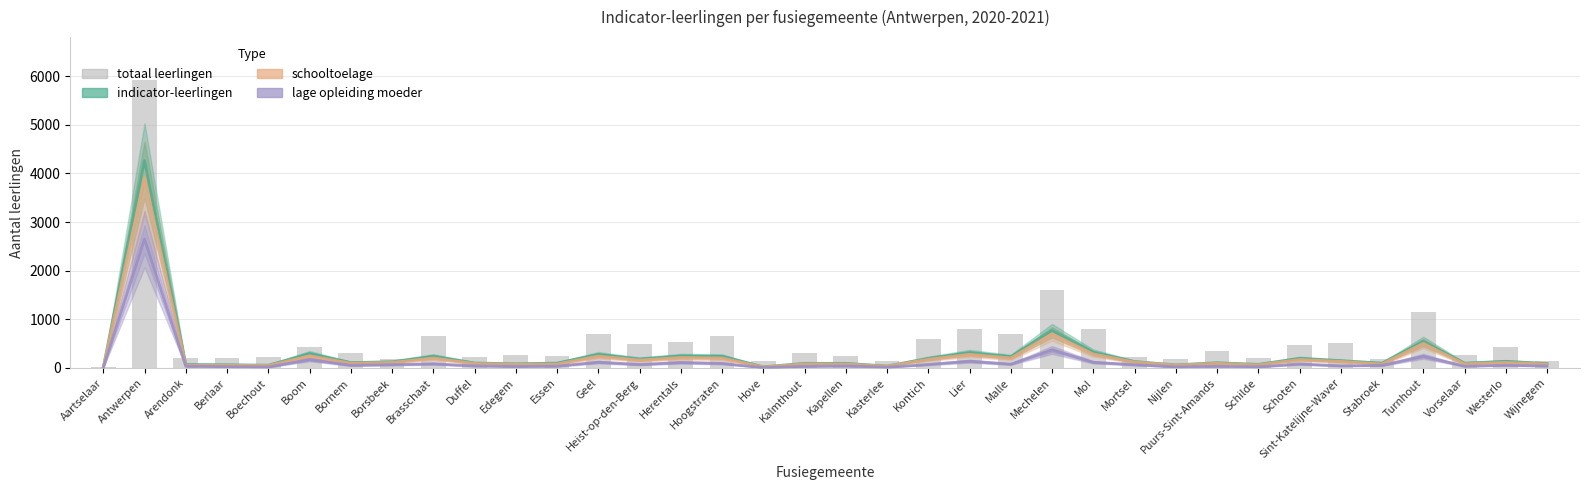

What are all the series names shown in the legend?

indicator-leerlingen, schooltoelage, lage opleiding moeder, totaal leerlingen